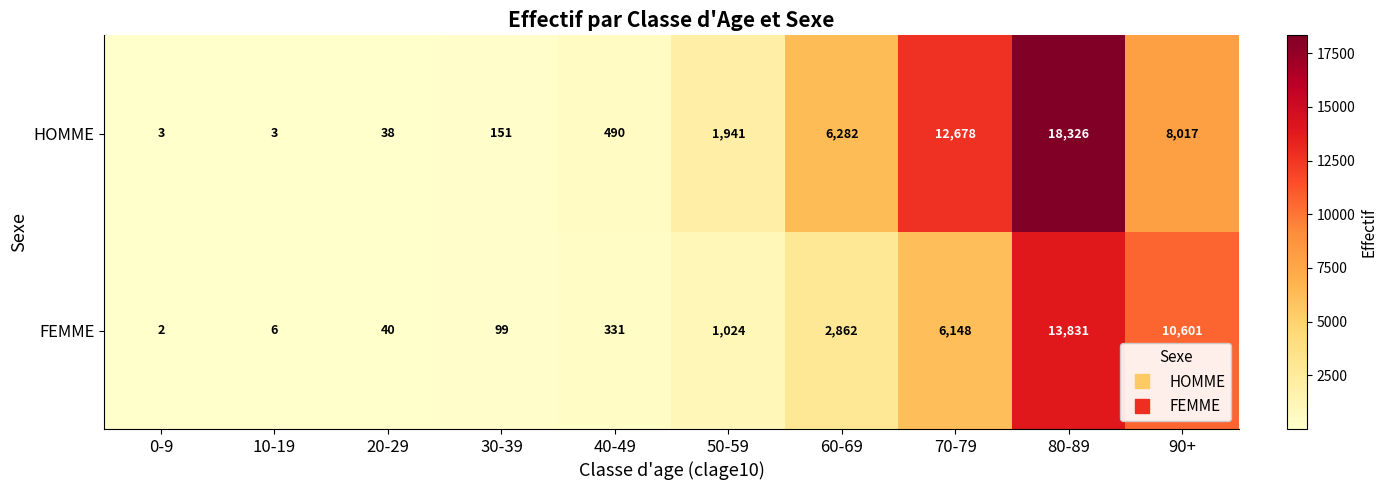

What is the maximum value for FEMME?

13831